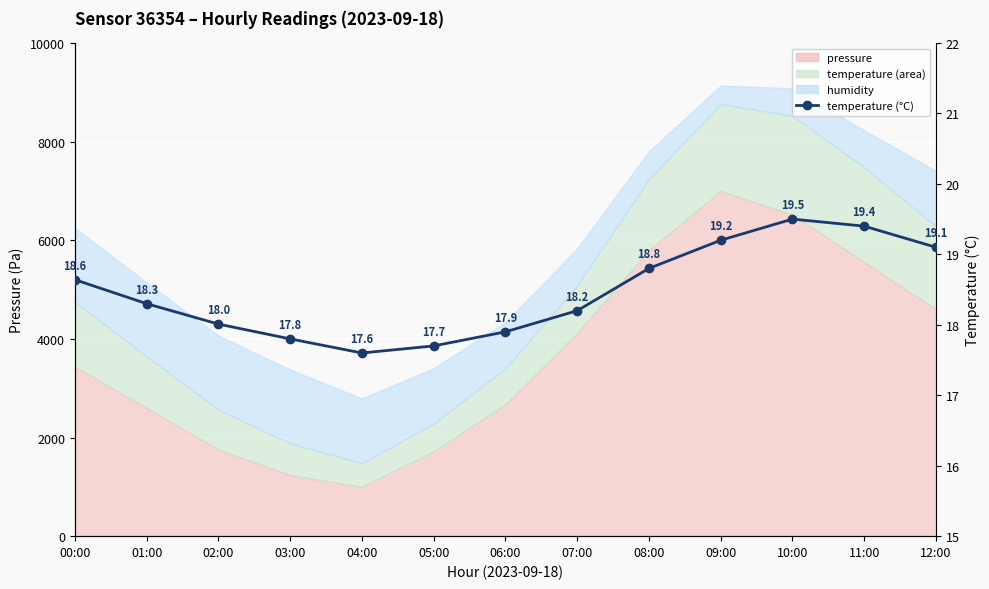

Reading left to right, transcribe all the data shown in this chart.

00:00=18.6	01:00=18.3	02:00=18.0	03:00=17.8	04:00=17.6	05:00=17.7	06:00=17.9	07:00=18.2	08:00=18.8	09:00=19.2	10:00=19.5	11:00=19.4	12:00=19.1